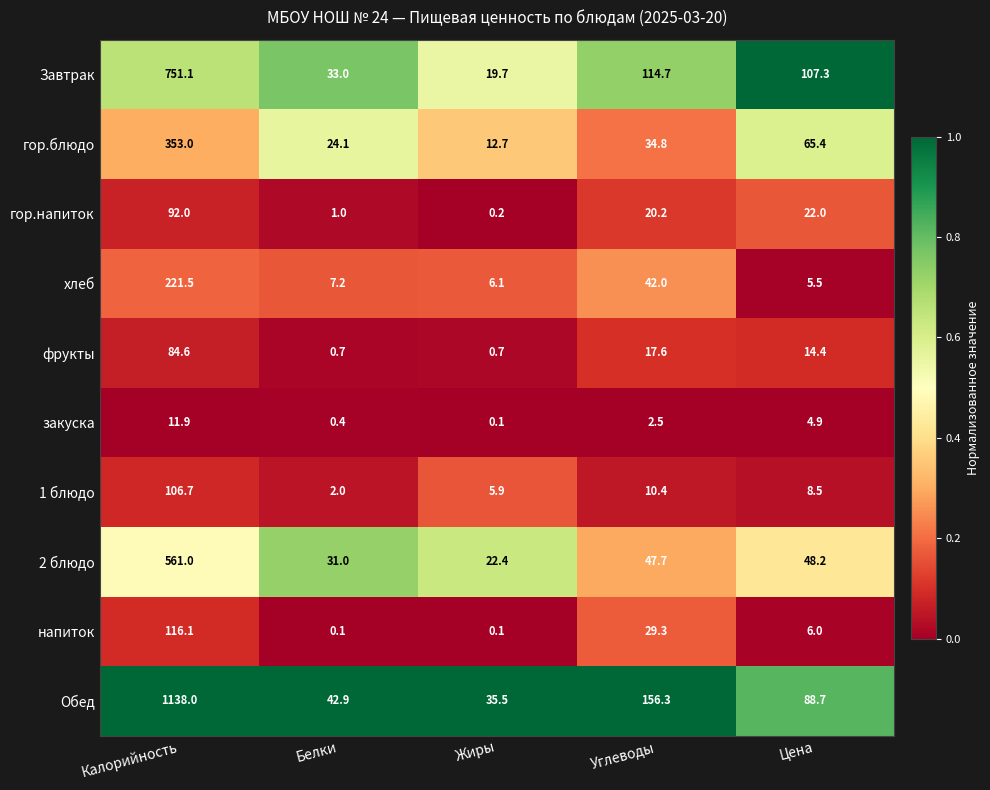

What is the spread (max minus min) of values at Цена?

102.4